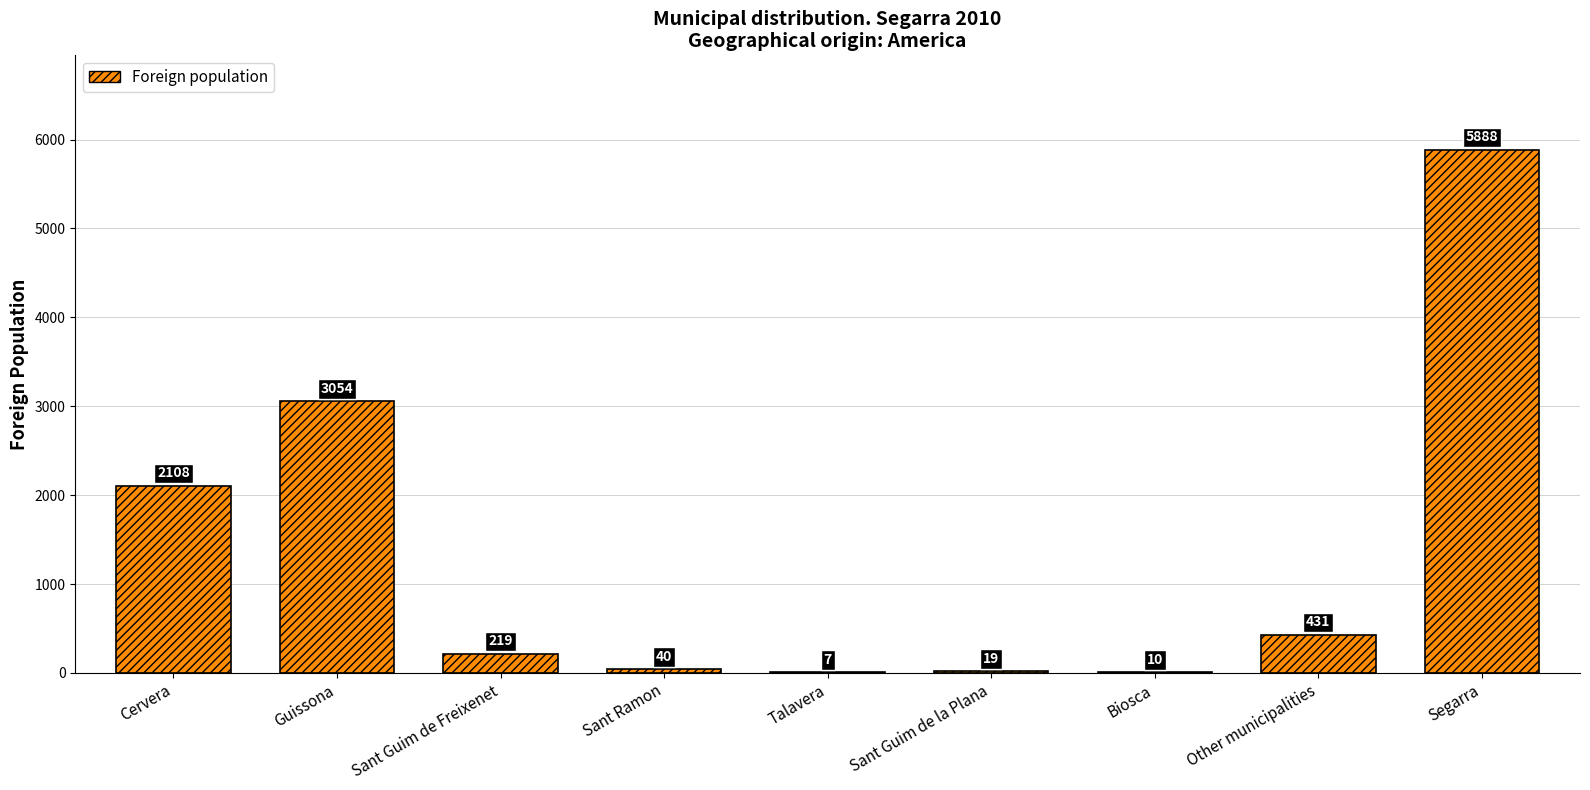

Where does the data first go above 219?

Cervera